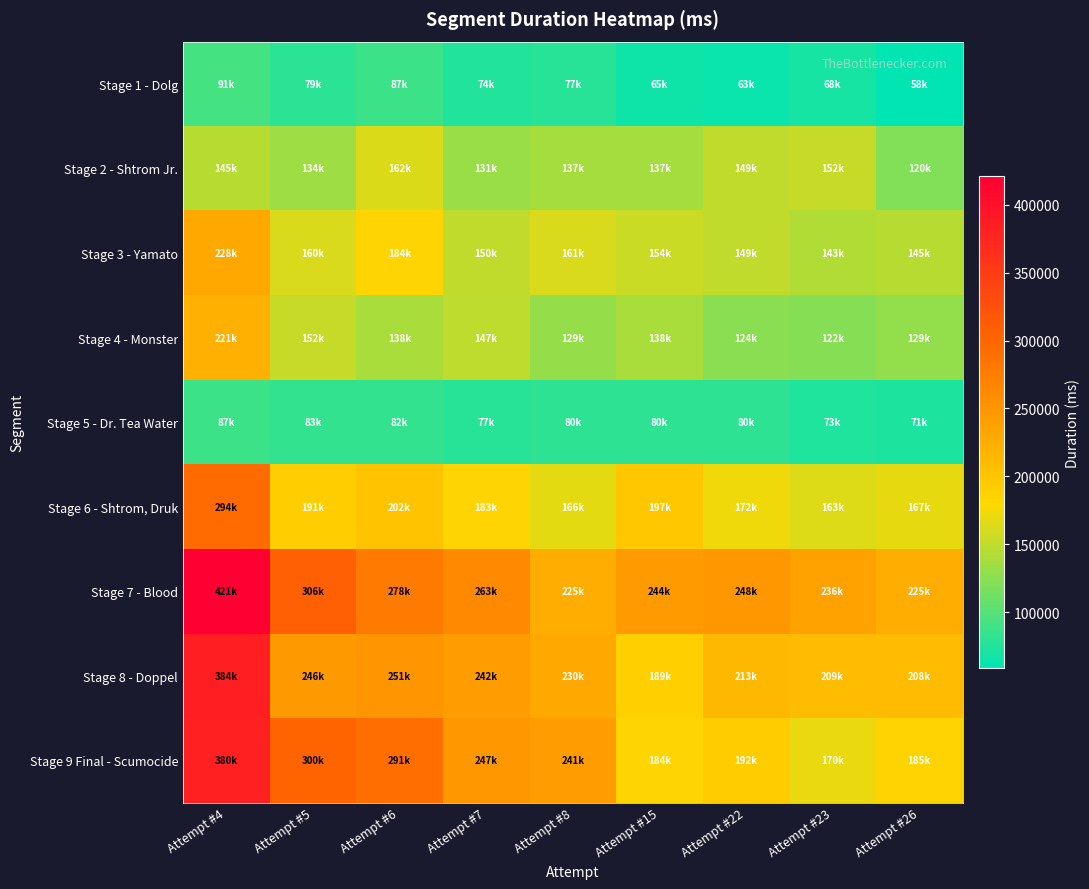

List the series in order of their peak value, highest first.

Stage 7 - Blood, Stage 8 - Doppel, Stage 9 Final - Scumocide, Stage 6 - Shtrom, Druk, Stage 3 - Yamato, Stage 4 - Monster, Stage 2 - Shtrom Jr., Stage 1 - Dolg, Stage 5 - Dr. Tea Water